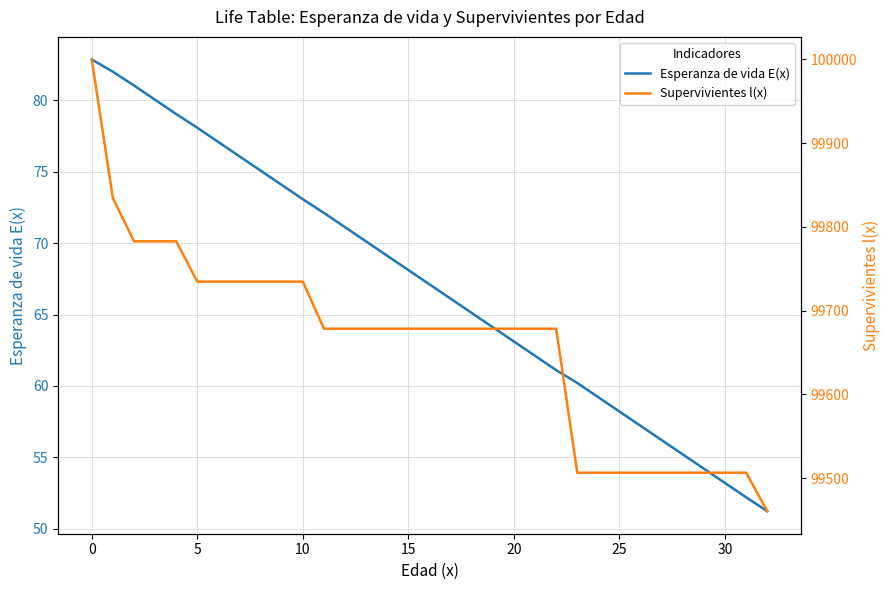

True or false: Esperanza de vida E(x) has a value of 27.1 at 30.

False